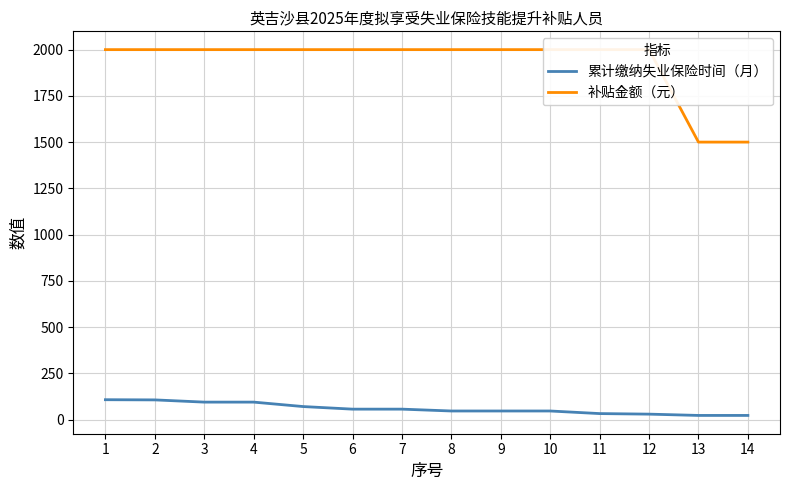

True or false: 补贴金额（元） and 累计缴纳失业保险时间（月） intersect in this chart.

False